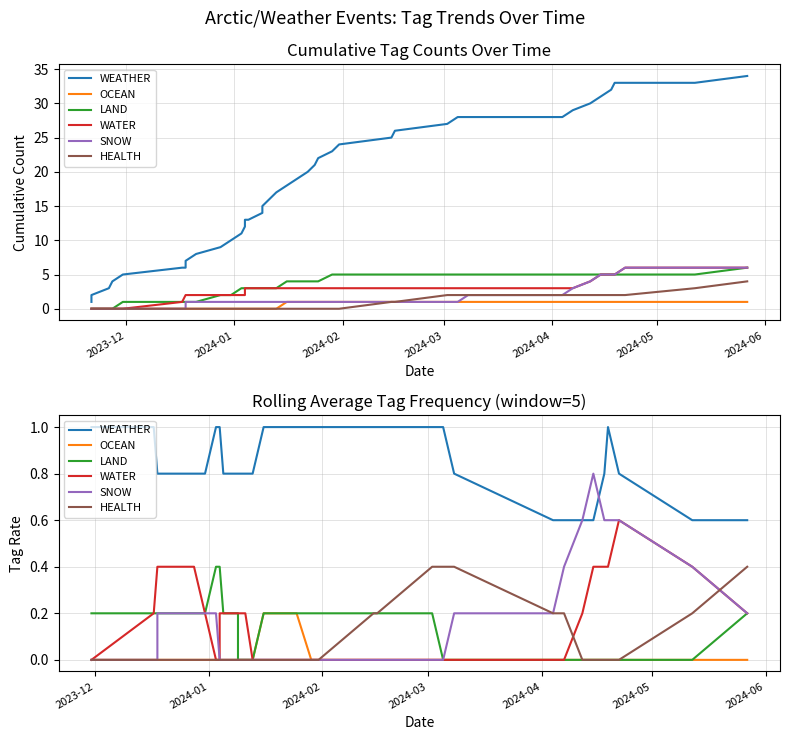

Does the chart display data point markers on the line(s)?

No